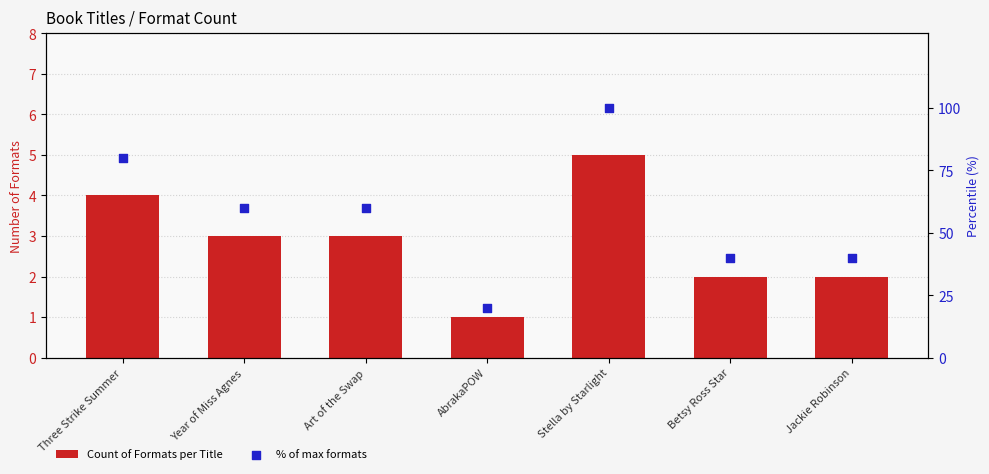

Which series has the largest total across all categories?

% of max formats